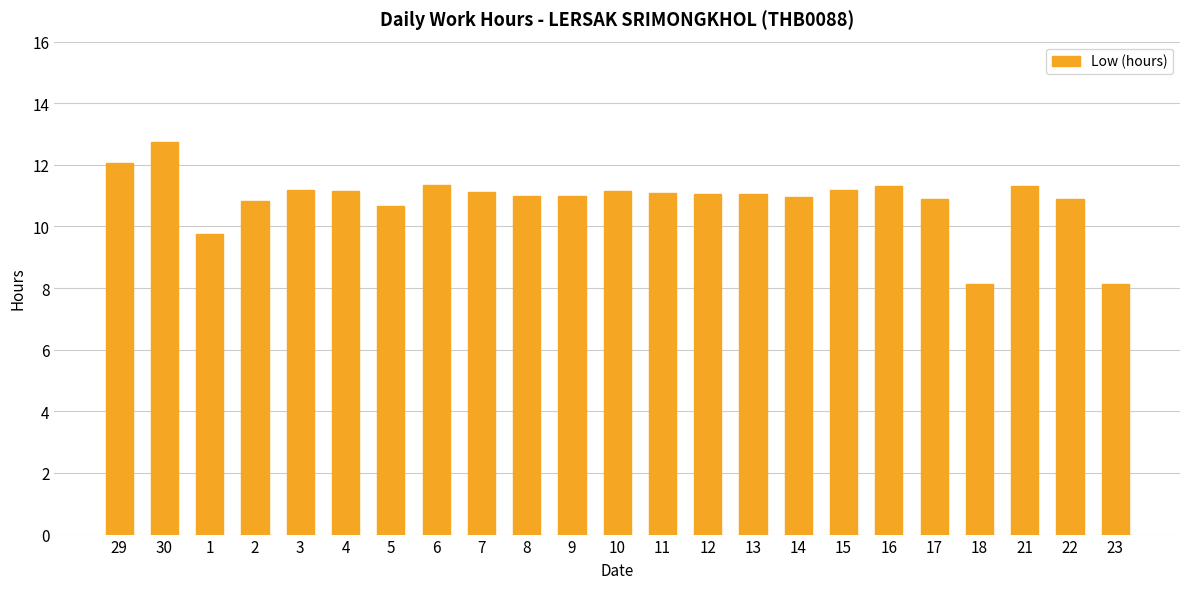

How many bars are there in total?

23